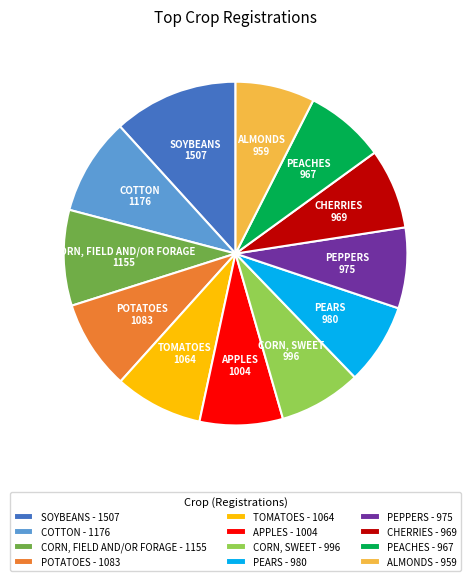

Is it true that PEACHES - 967 is 22% of the pie?

False